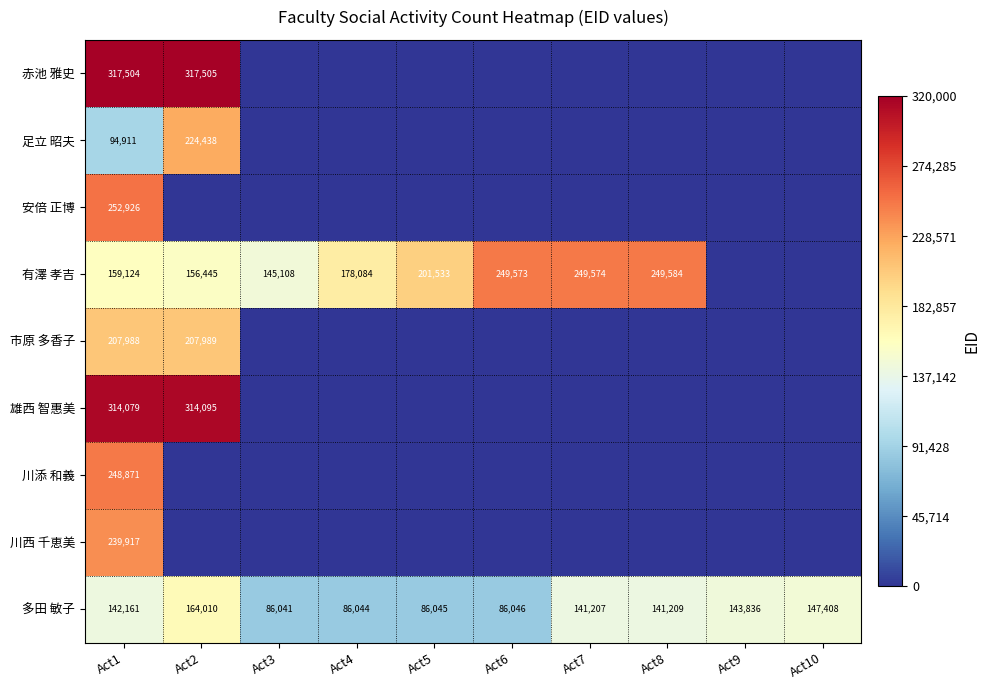

The 多田 敏子 series shows 86045 at Act5. True or false?

True